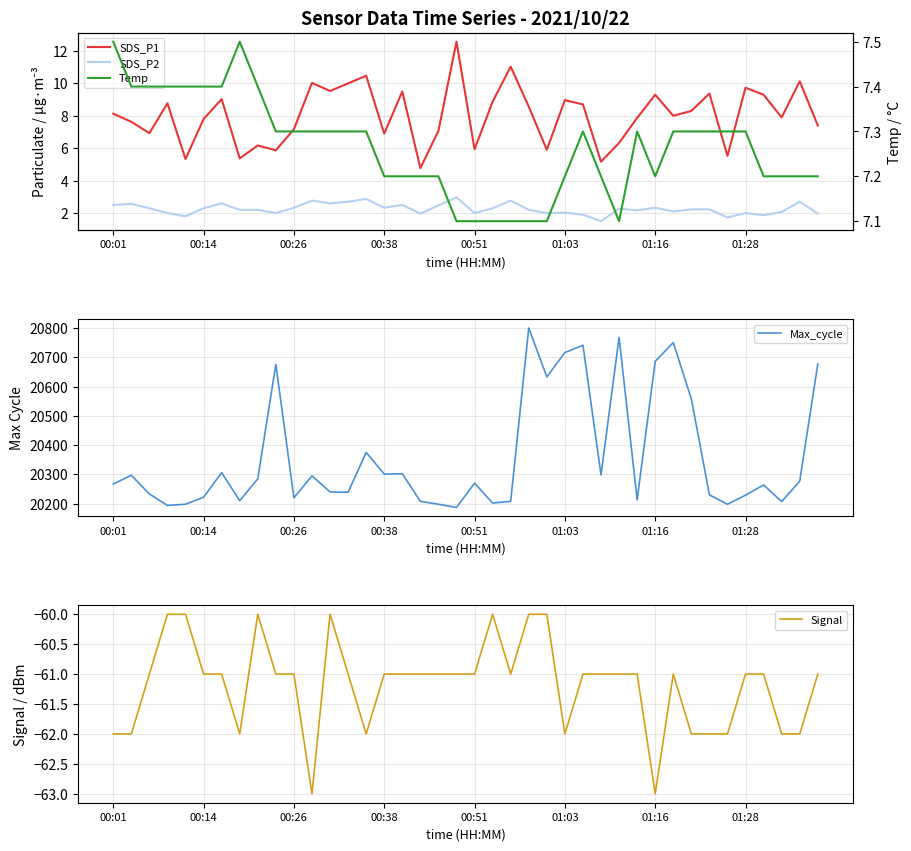

The value of Signal at 01:16 is -63. True or false?

True